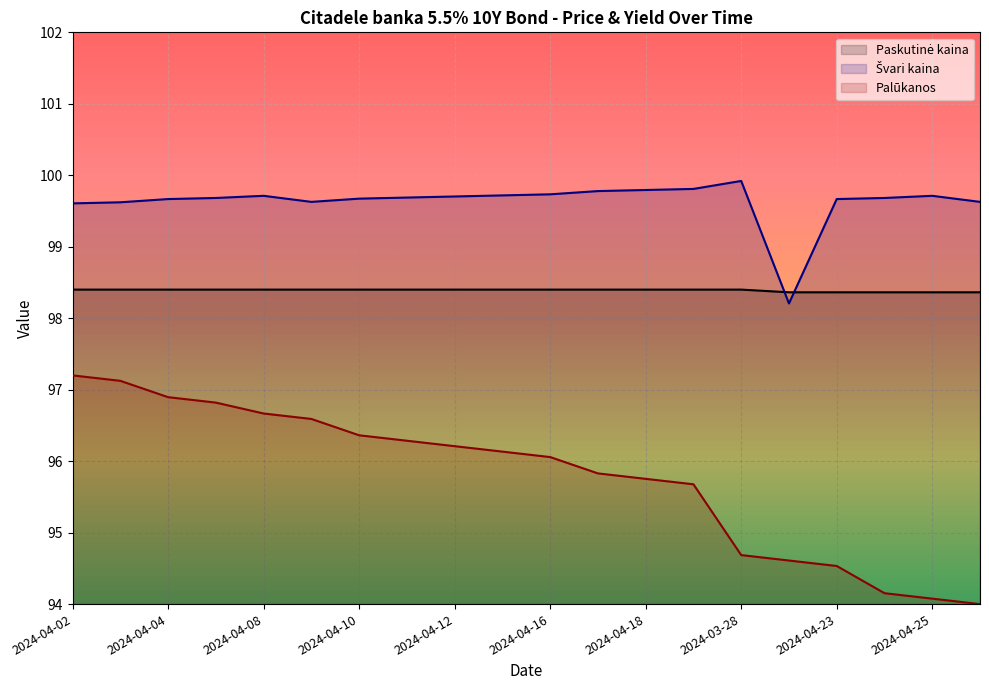

True or false: Švari kaina and Palūkanos cross at least once.

False